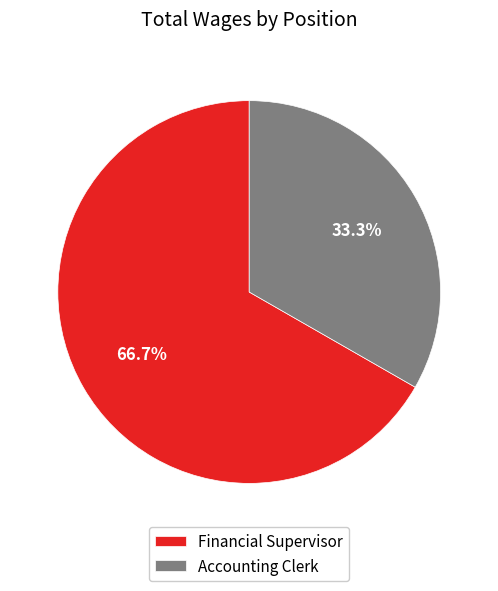

Is the sum of Financial Supervisor and Accounting Clerk greater than half?

Yes